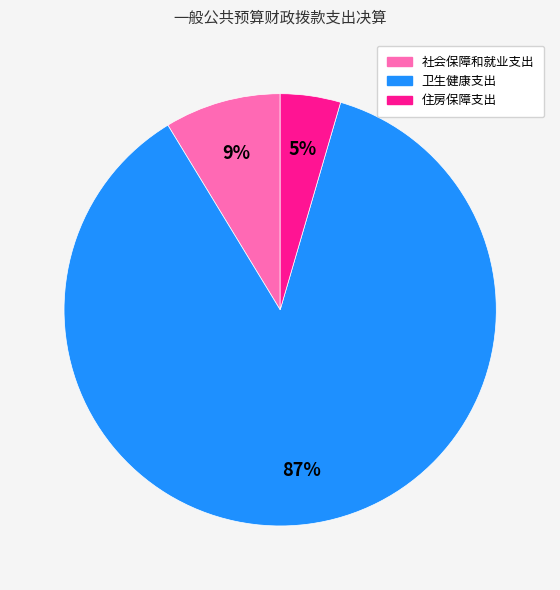

How many slices are in this pie chart?

3